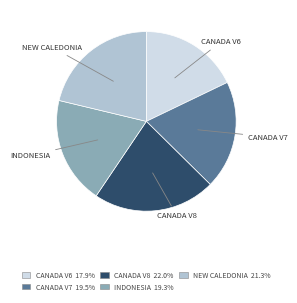

Is there a majority slice in this chart?

No